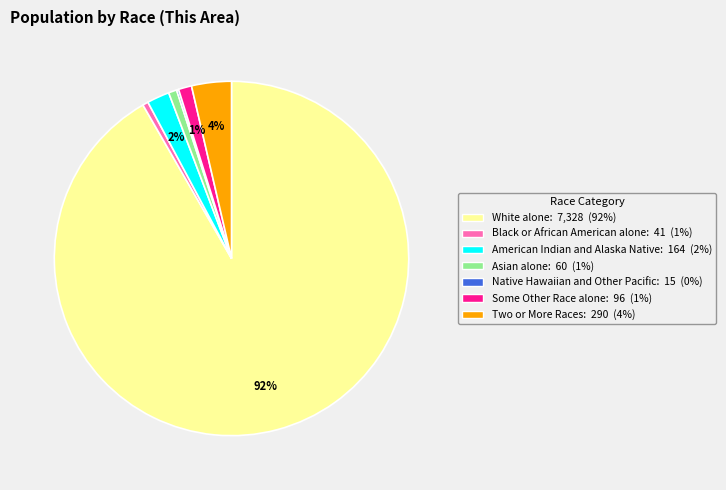

Between Black or African American alone and White alone, which is larger?

White alone